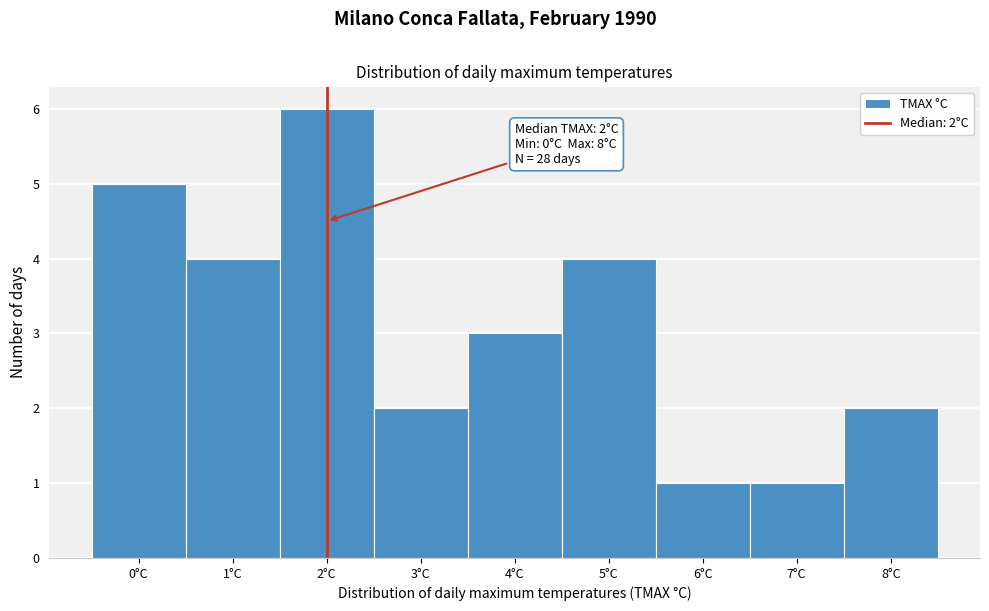

Which range on the x-axis has the tallest bar?

1.5 to 2.5